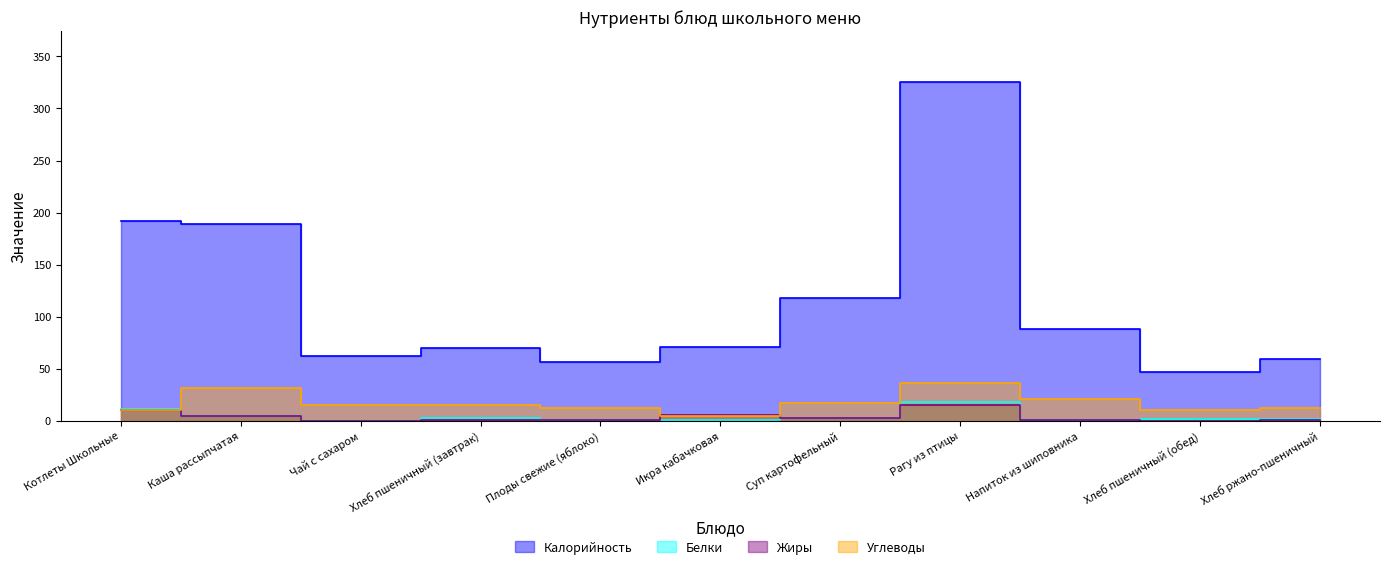

In Калорийность, how many points are lower than both neighbors (excluding endpoints)?

3